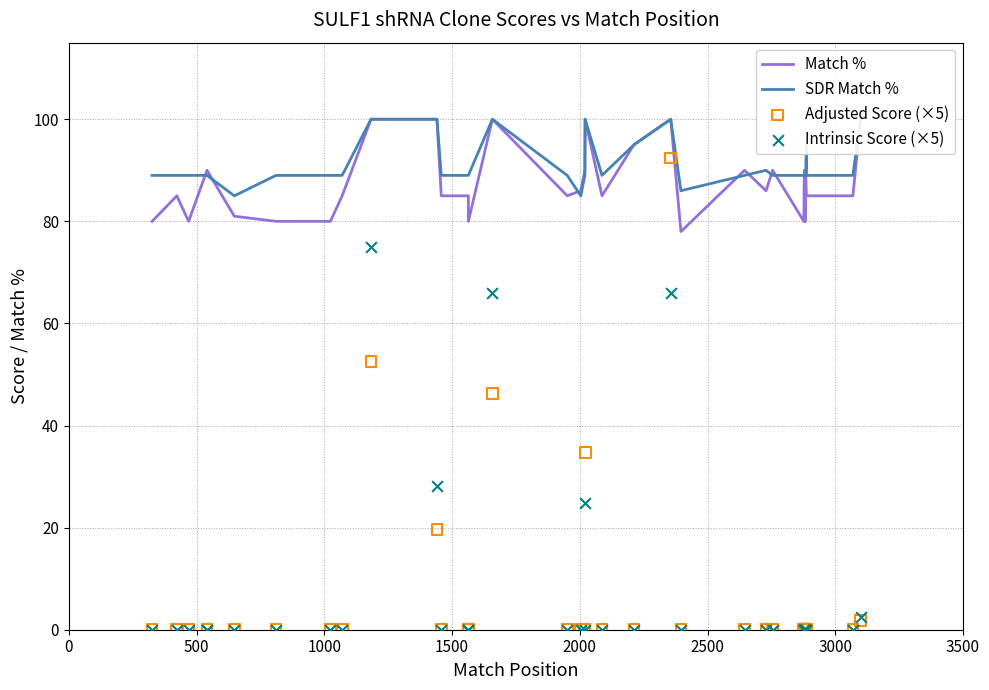

Which series reaches the minimum Y coordinate?

Adjusted Score (×5)